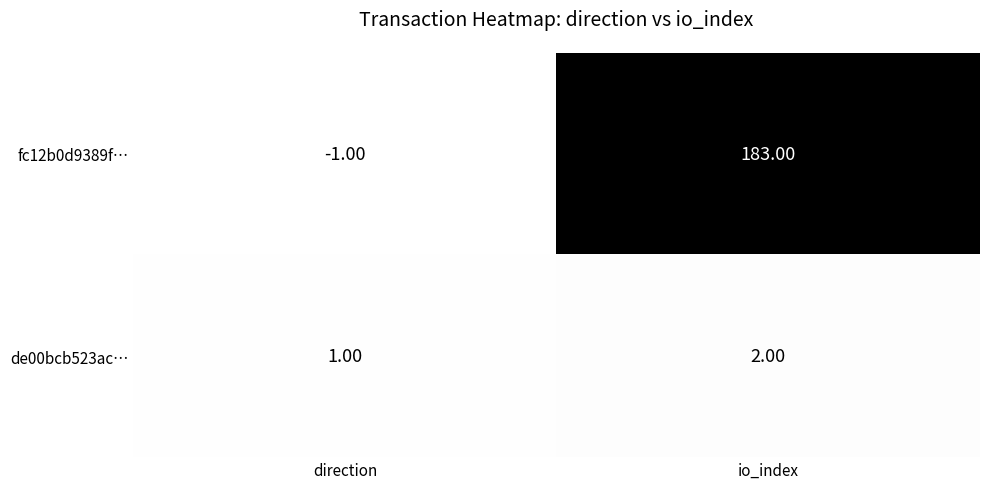

Which series has the largest range (max minus min)?

fc12b0d9389f…